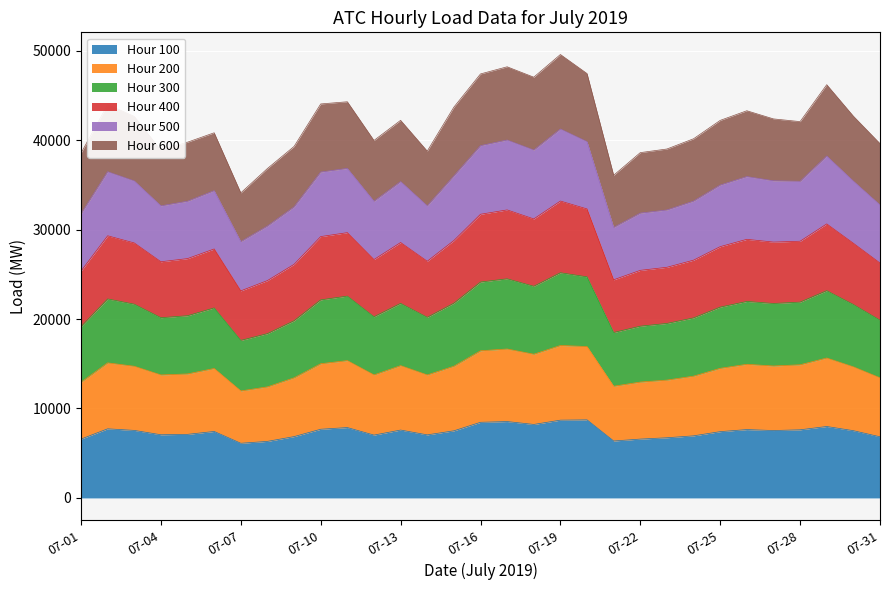

What is the highest value of the Hour 100 series?

8729.3